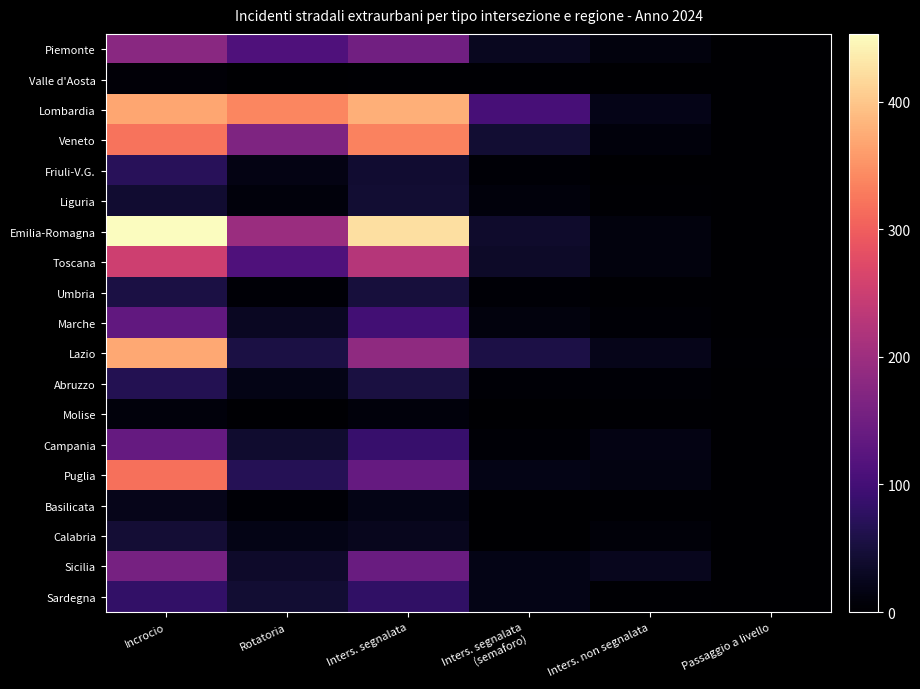

What is the greatest value displayed?

453